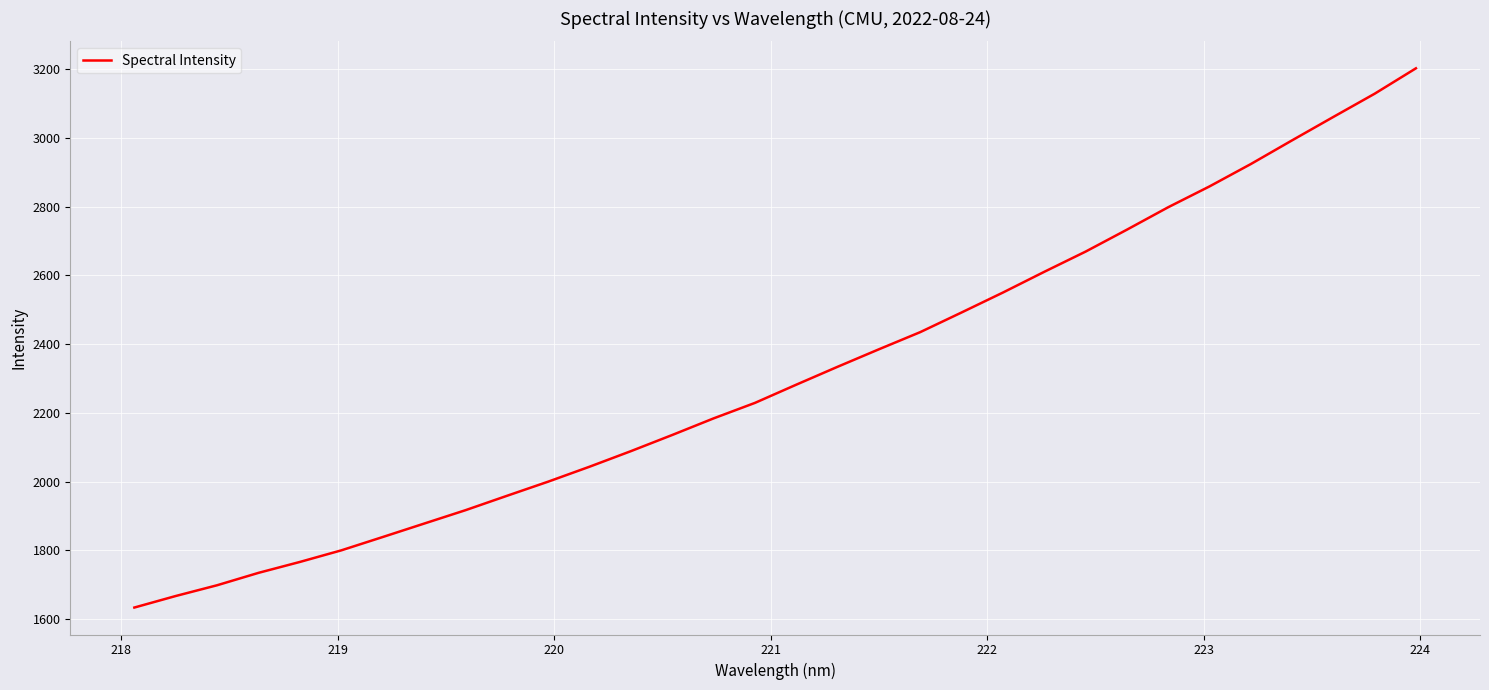

Count the number of data series in this chart.

1